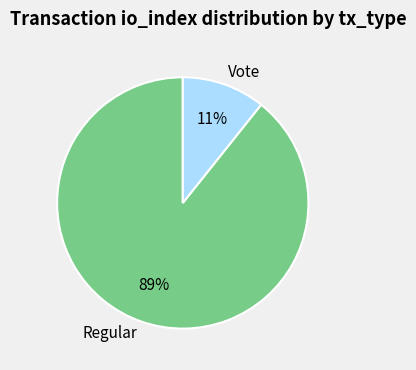

Do Regular and Vote together represent more than half of the pie?

Yes